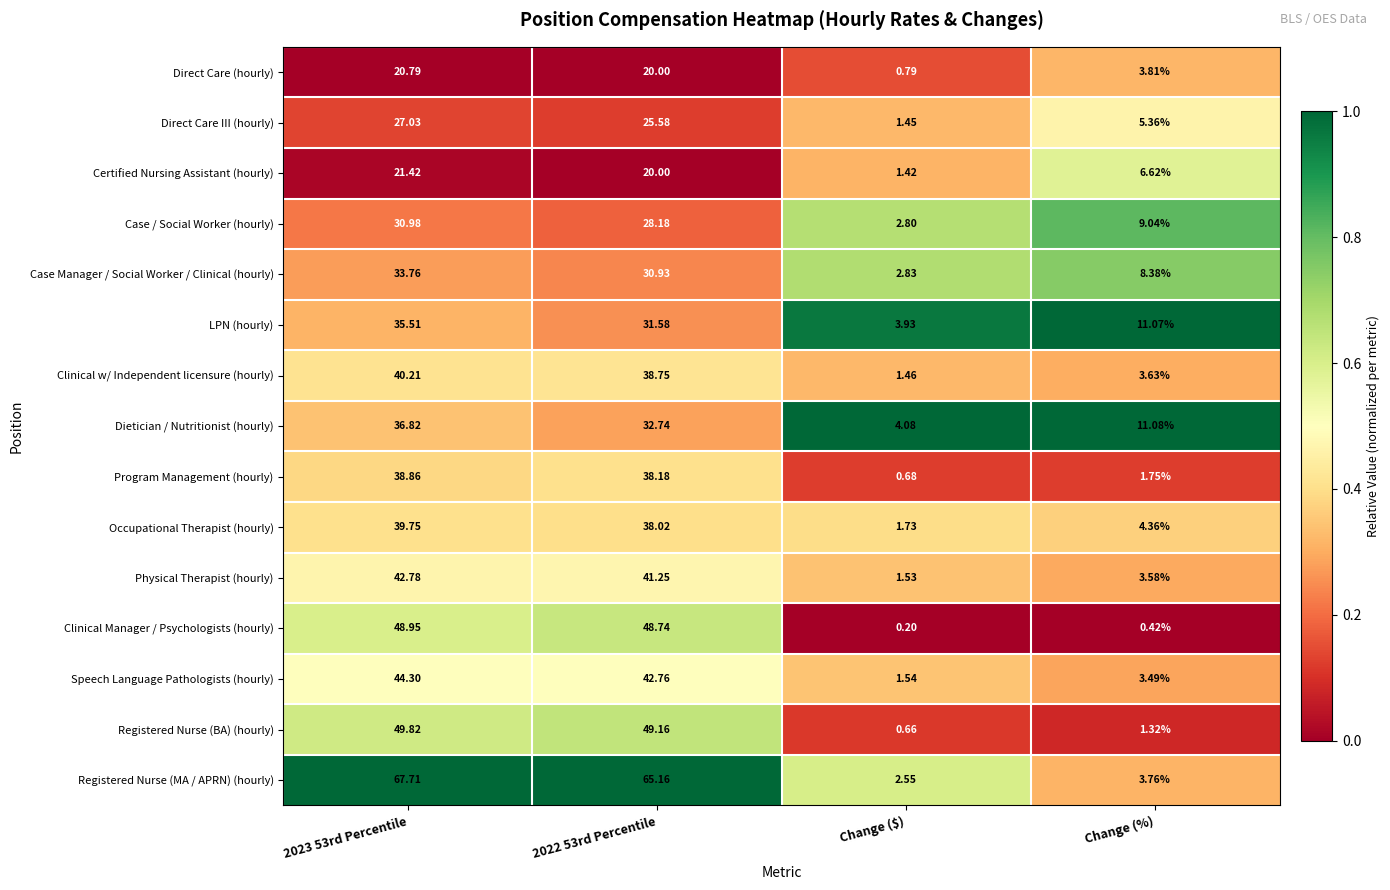

Which series has the widest spread of values?

Registered Nurse (MA / APRN) (hourly)